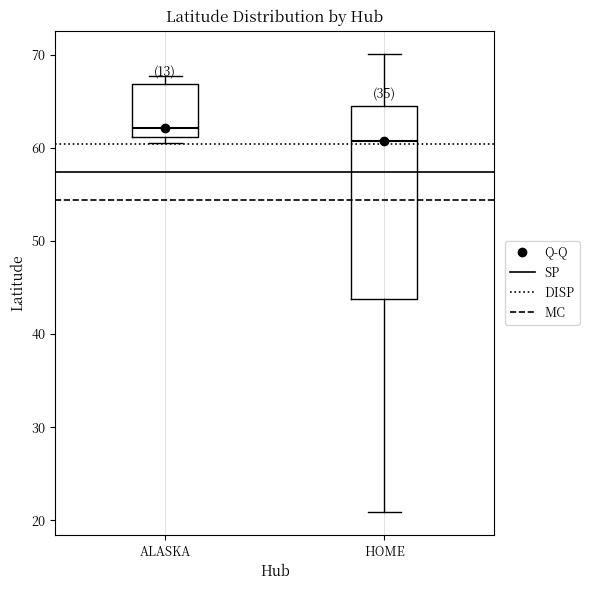

Comparing the boxes themselves (not the whiskers), which one is the tallest?

HOME